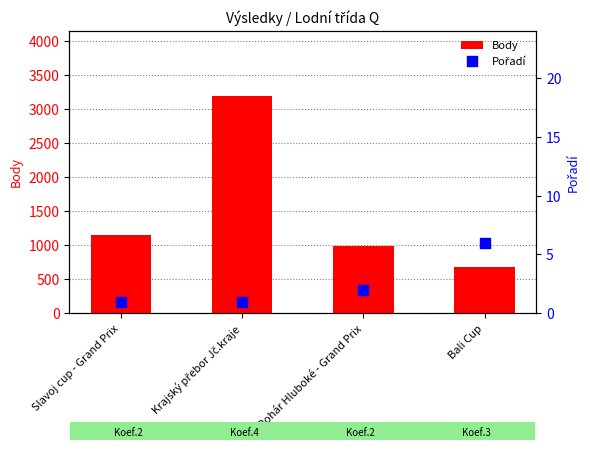

Which series has the widest spread of Y values?

Body